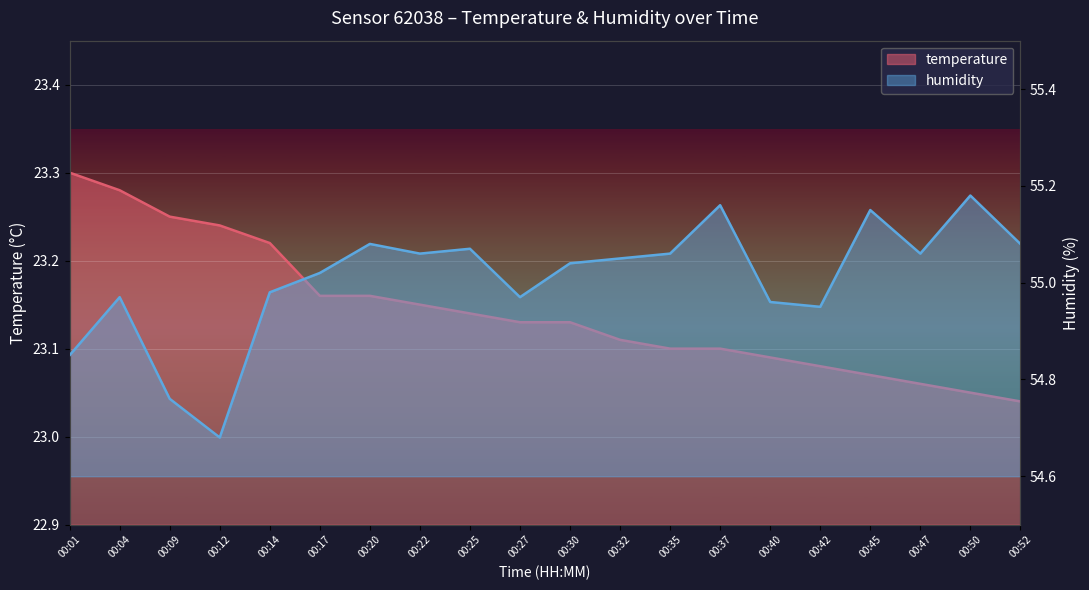

What is the value of the temperature point at the 6th from the left?

23.2